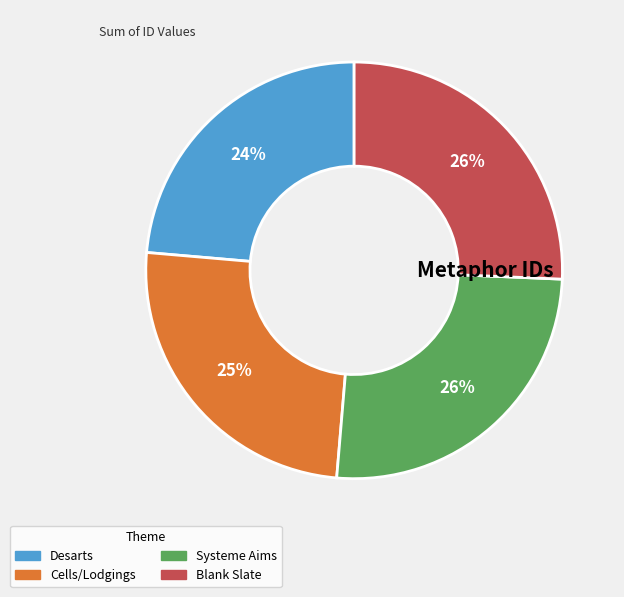

Approximately how many times larger is the value at Cells/Lodgings compared to Systeme Aims?

1.0